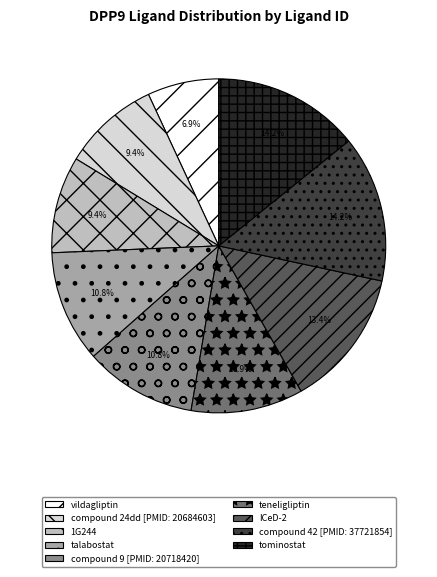

How many slices are in this pie chart?

9